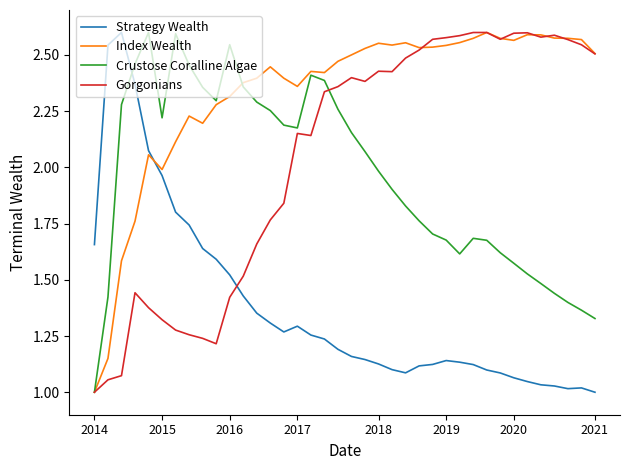

True or false: Strategy Wealth and Crustose Coralline Algae intersect in this chart.

True